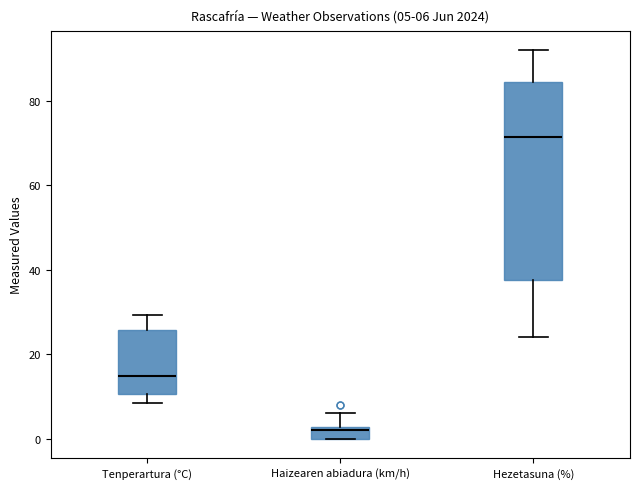

Which box's median line is the highest?

Hezetasuna (%)